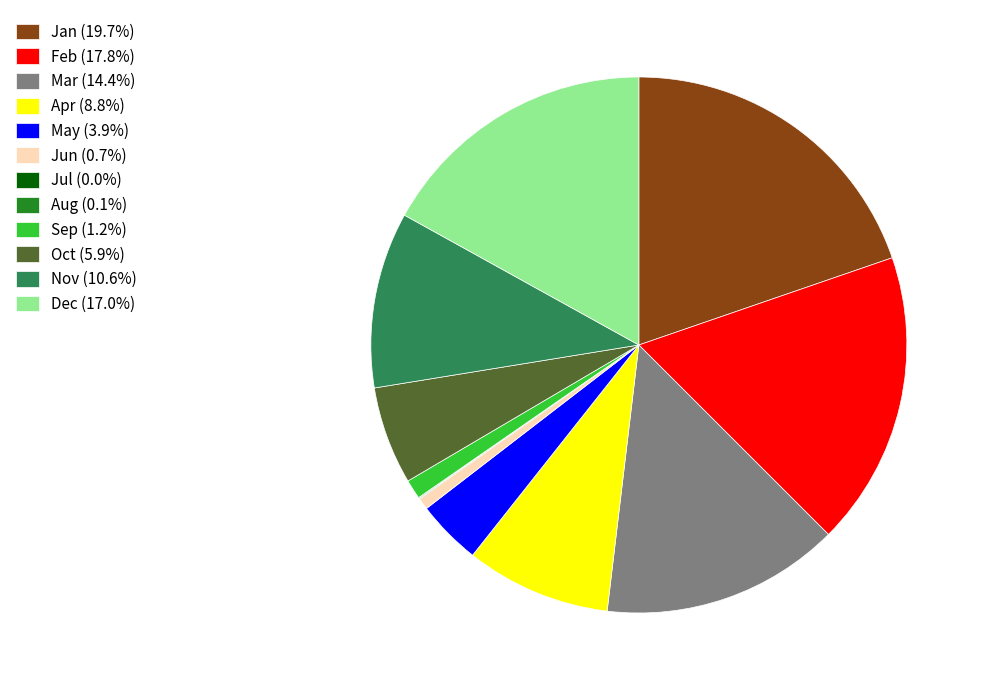

Is there any slice that represents more than half of the pie?

No